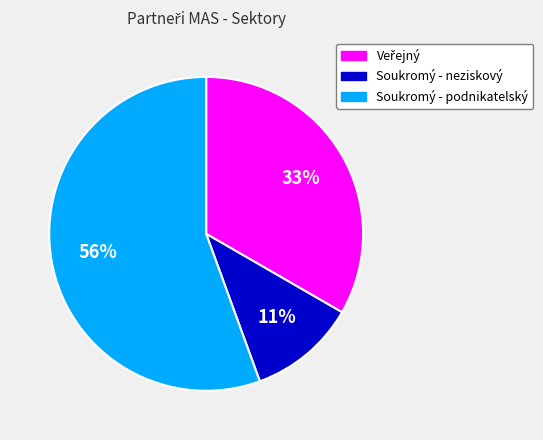

Is it true that Soukromý - neziskový is 22% of the pie?

False